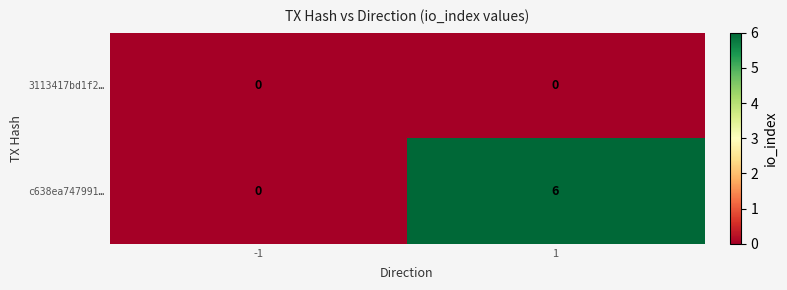

Between -1 and 1, which series saw the biggest shift?

c638ea747991…